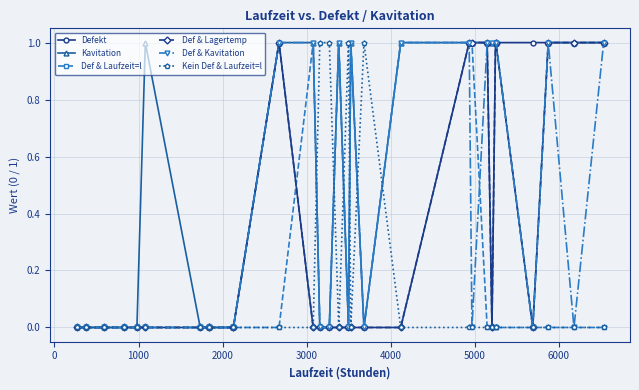

How many lines are shown in the chart?

6